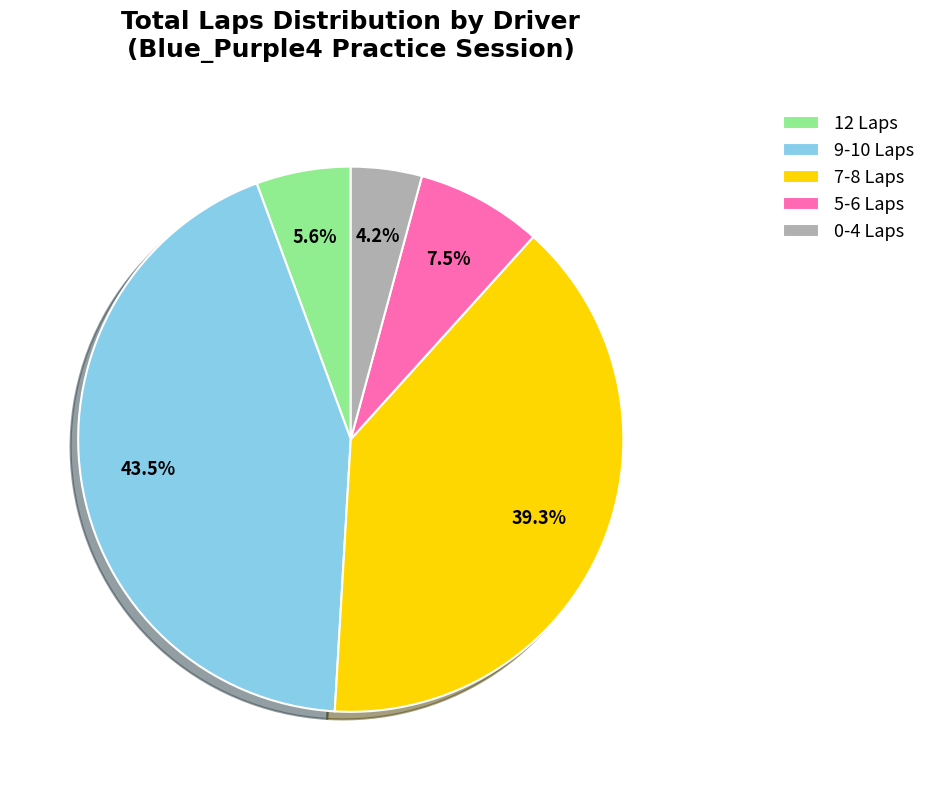

Rank the categories by value from lowest to highest.

0-4 Laps, 12 Laps, 5-6 Laps, 7-8 Laps, 9-10 Laps